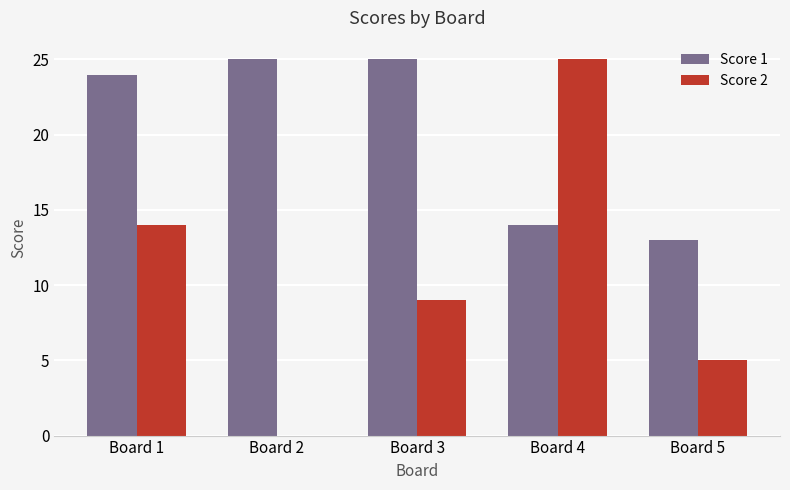

What value does the Score 2 series have at Board 1, to the nearest 10?

10